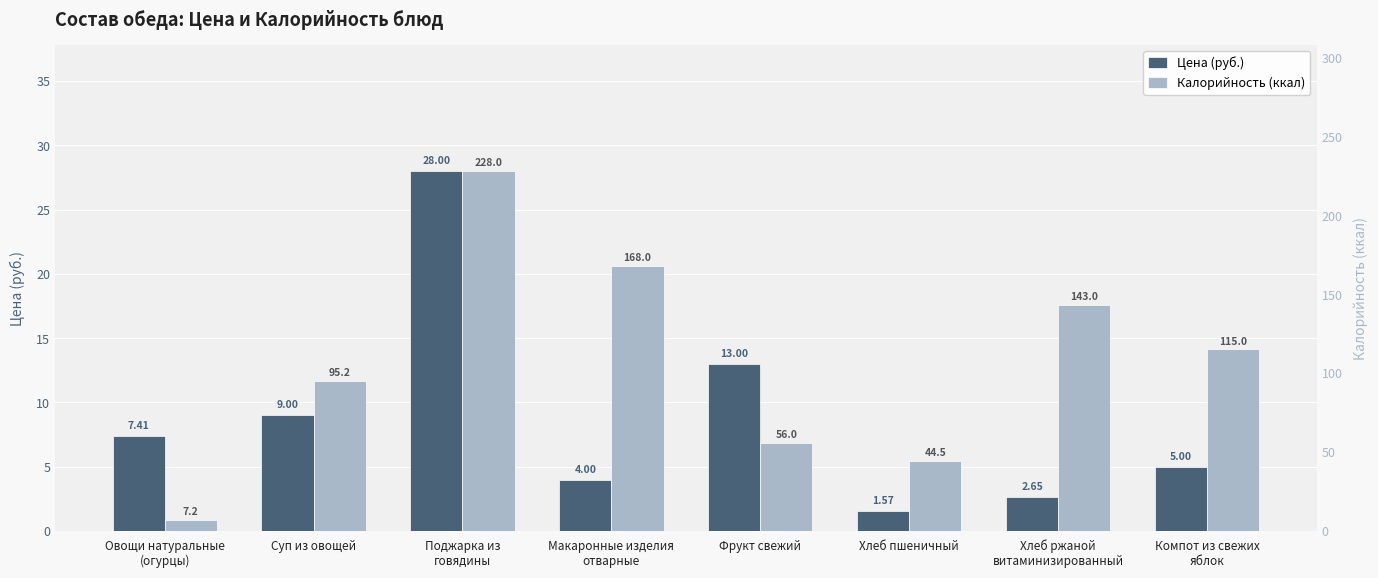

Reading left to right, extract all data points from this chart.

Цена (руб.): 7.4	9.0	28.0	4.0	13.0	1.6	2.6	5.0
Калорийность (ккал): 7.2	95.2	228.0	168.0	56.0	44.5	143.0	115.0